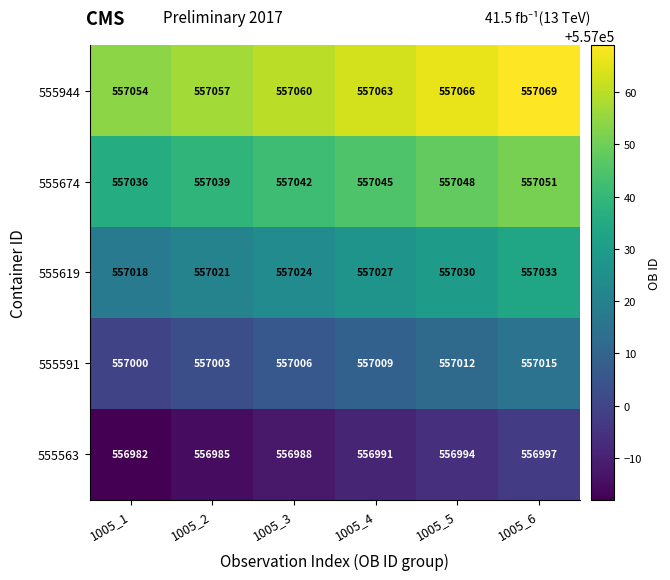

Which series has the largest total across all categories?

555944